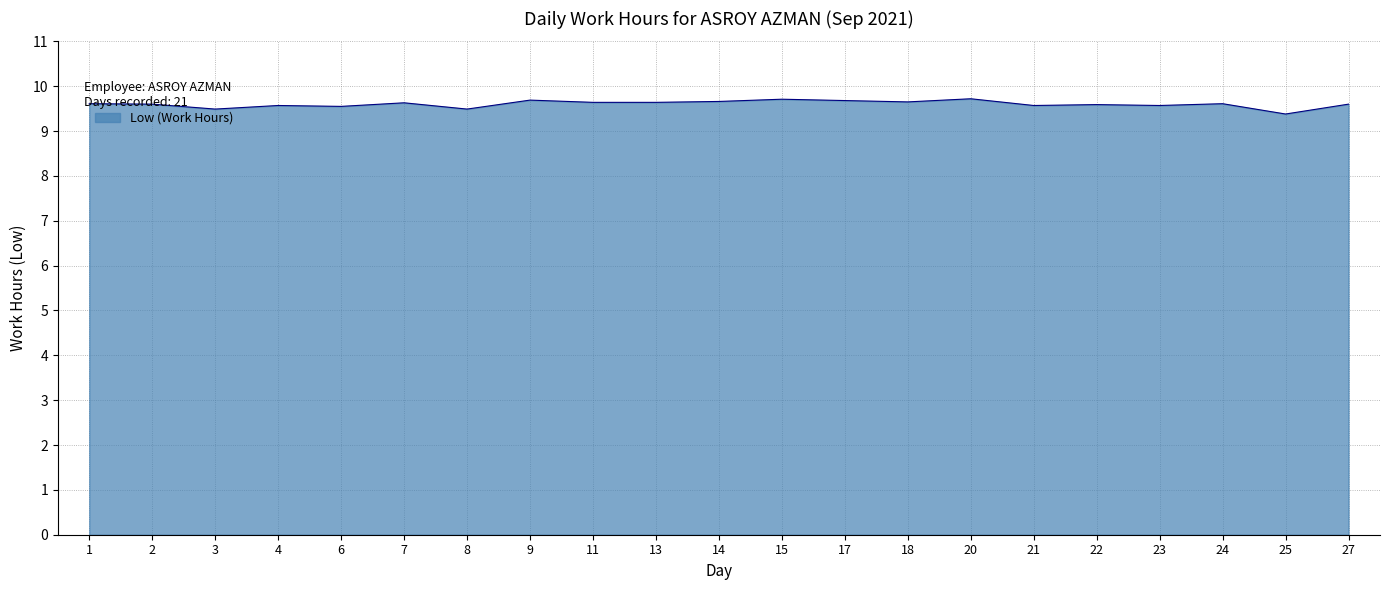

True or false: the data shows 9.5 at 8.

True